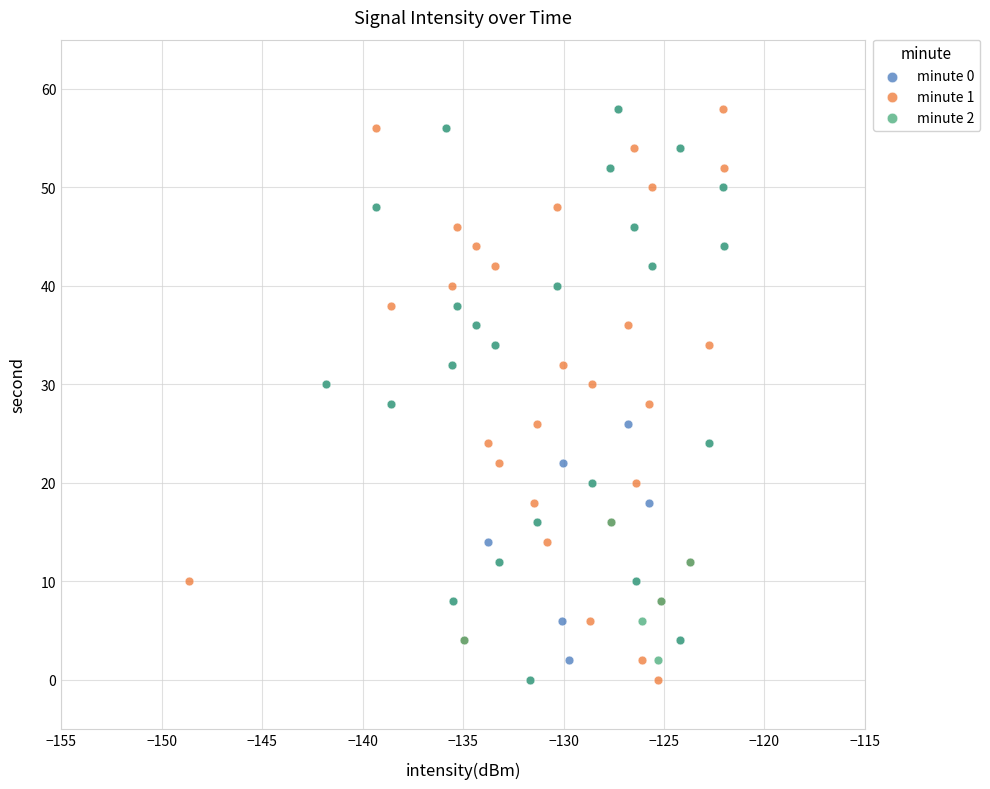

What are all the series names shown in the legend?

minute 0, minute 1, minute 2